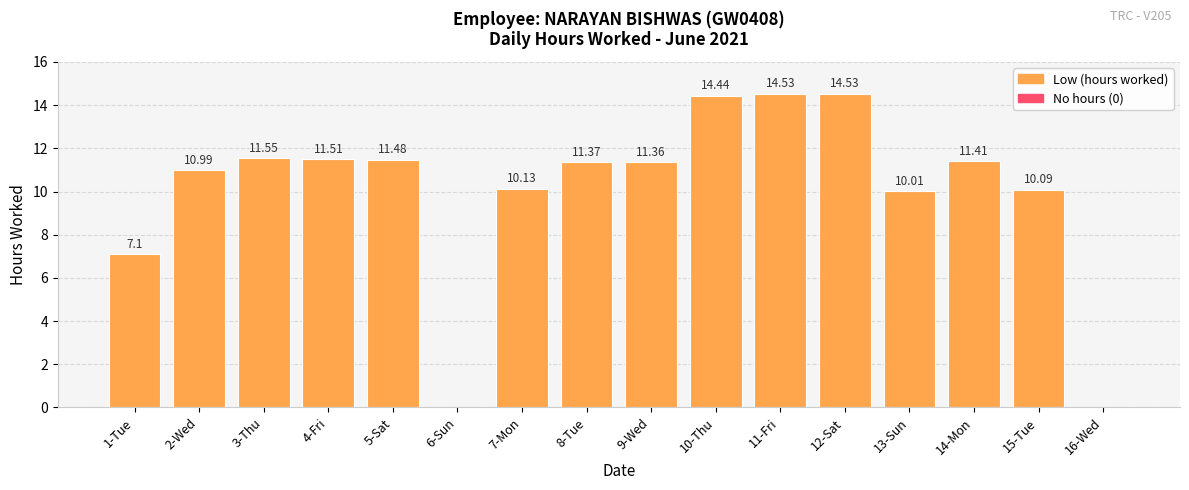

What is the sum of all values?

160.5